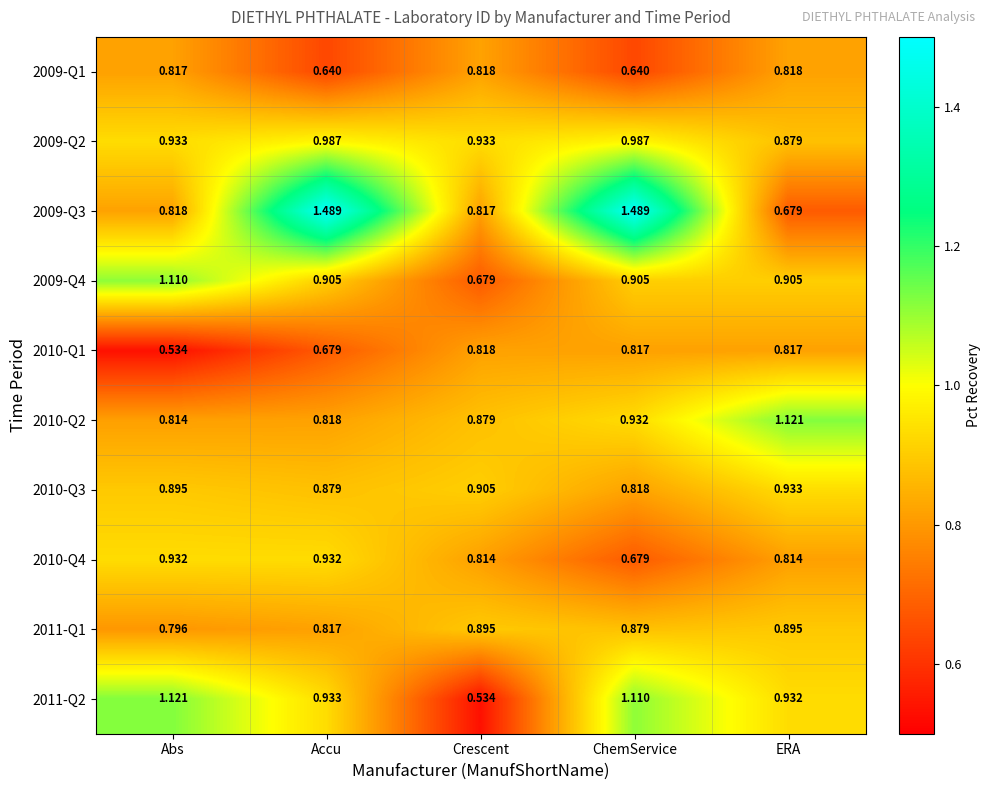

Is the value of 2009-Q3 at ERA greater than the value of 2011-Q1 at Abs?

No